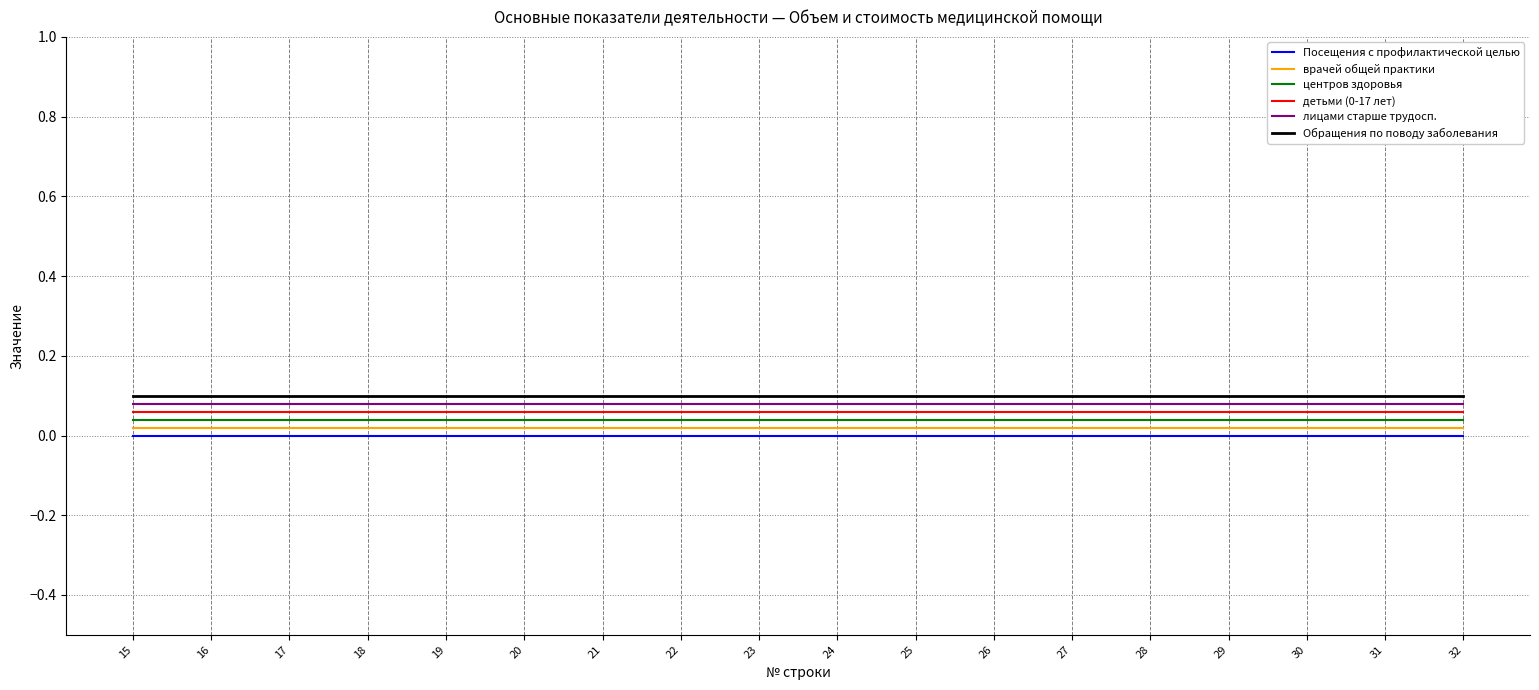

Is the value of центров здоровья at 26 greater than the value of Посещения с профилактической целью at 22?

Yes